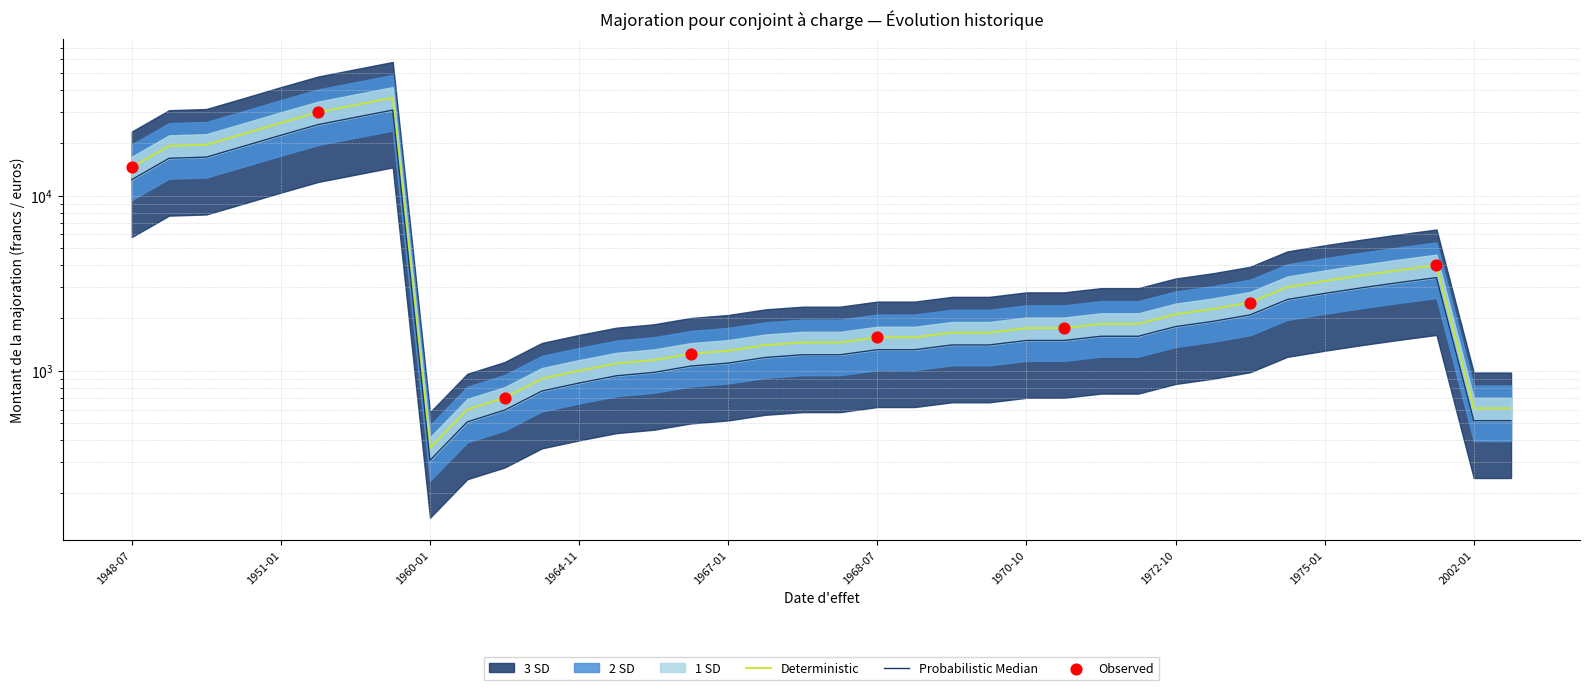

What is the change in value from 1968-01 to 1975-04?

+2050.0